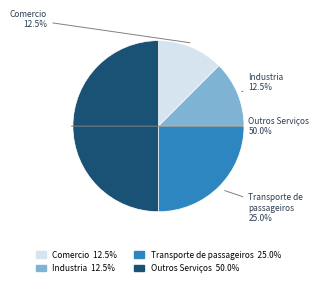

Is it true that Outros Serviços is 50% of the pie?

True